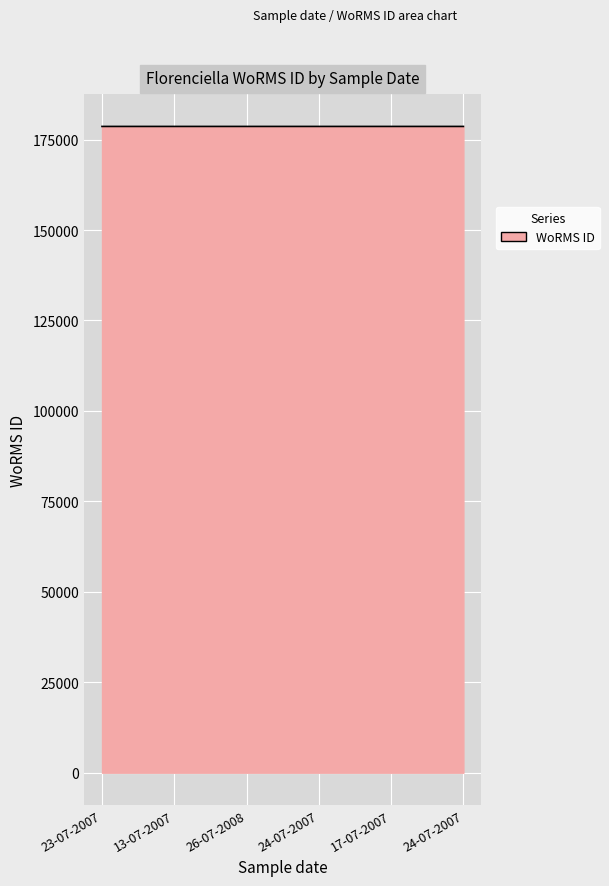

What is the greatest value displayed?

178628.1